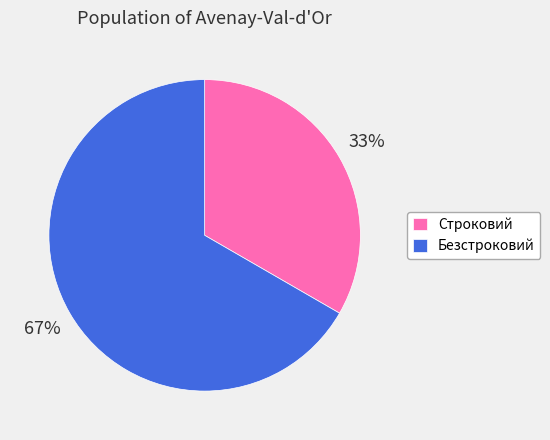

To the nearest percent, what is the combined percentage of Безстроковий and Строковий?

100%